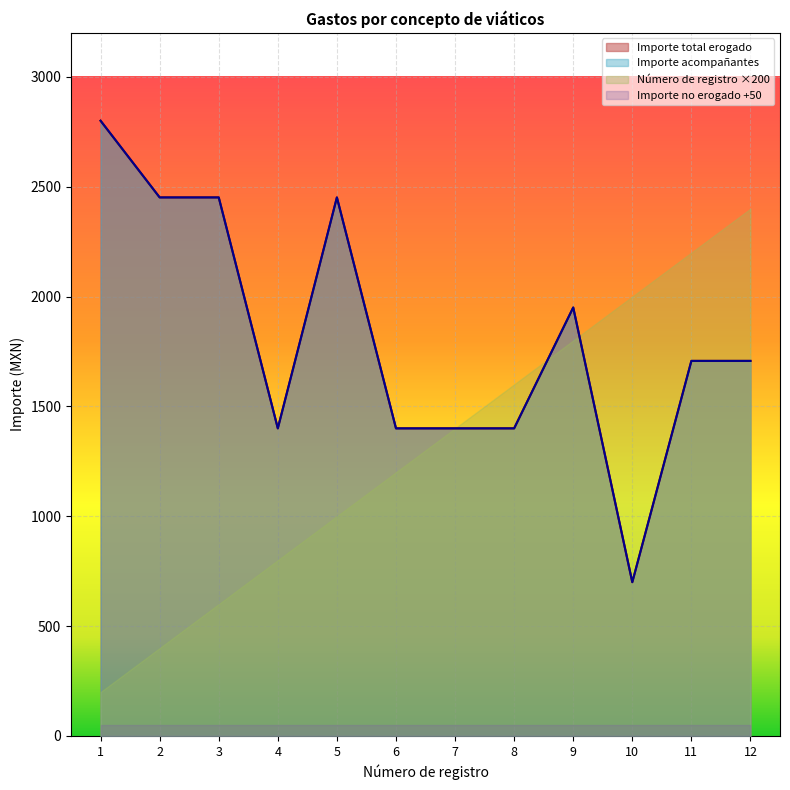

True or false: Importe acompañantes has more than 0 interior local peaks.

True